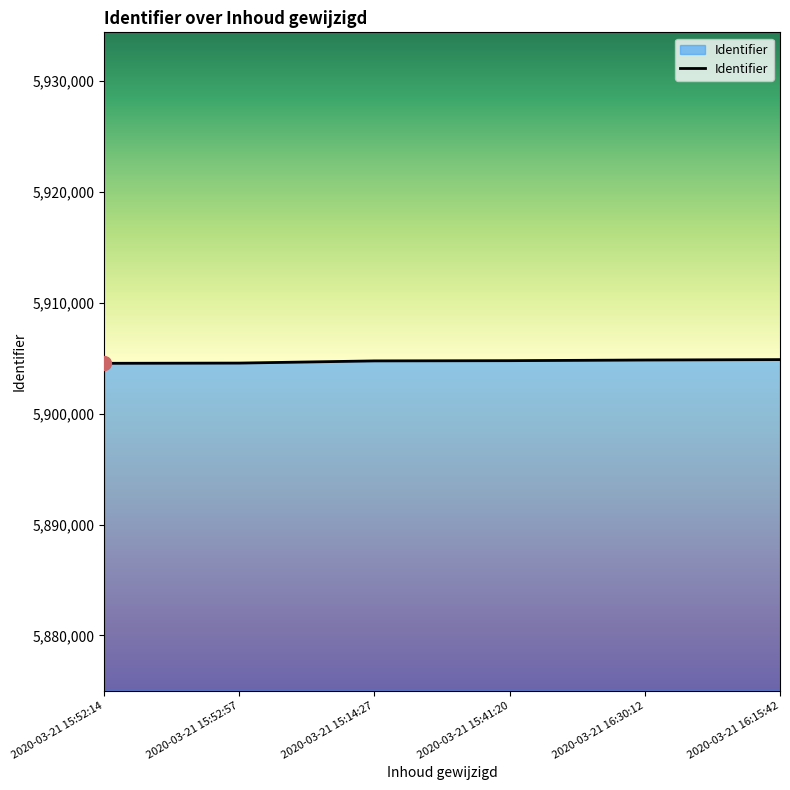

What is the greatest value displayed?

5904886